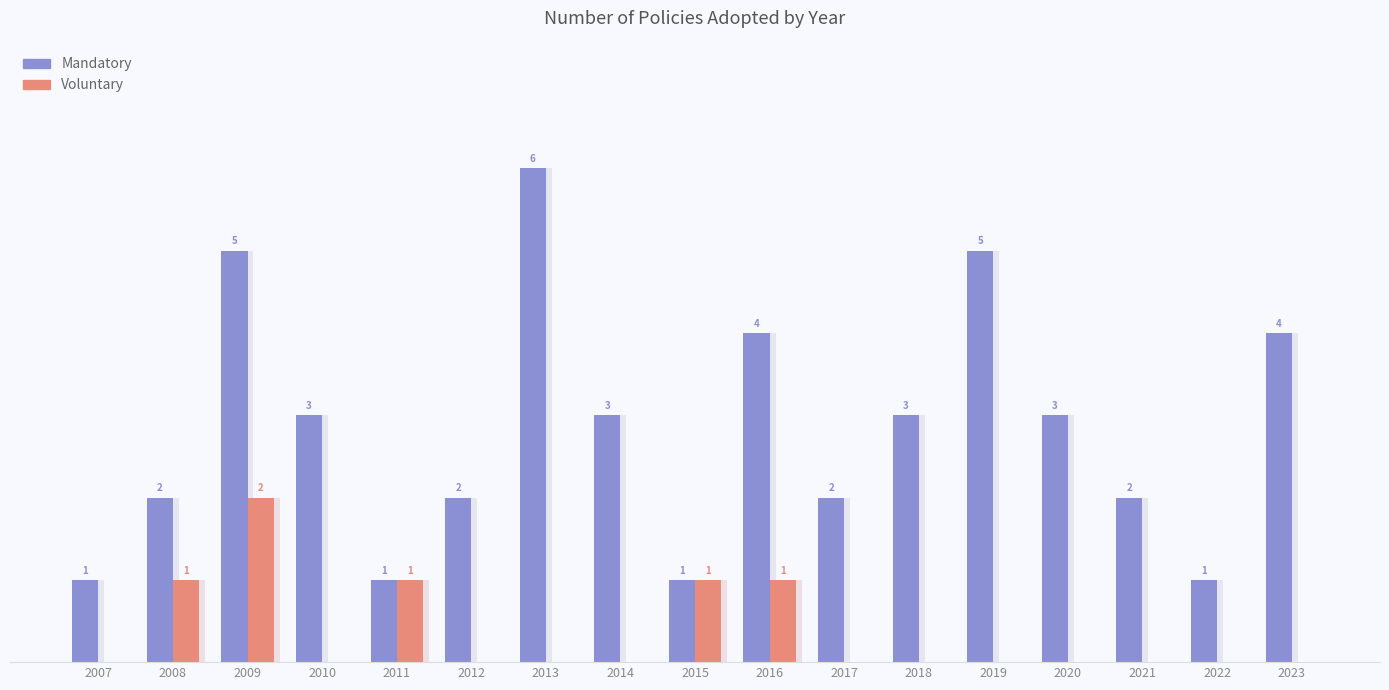

Which series has the largest total across all categories?

Mandatory